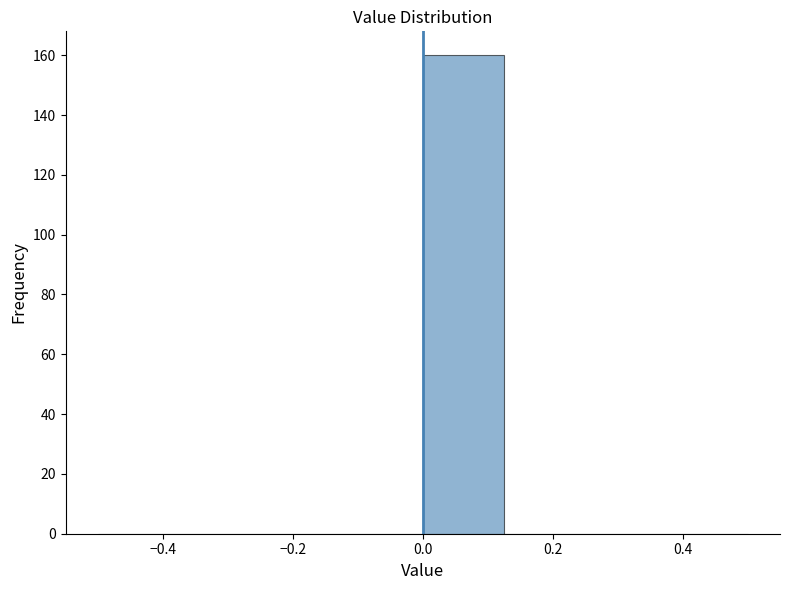

Reading left to right, list every bar in this chart as the range it spans on the x-axis followed by its height. Neither the bar edges nor the heights are printed on the chart, so give them approximately, as read against the axes.

-0.500 to -0.375: 0
-0.375 to -0.250: 0
-0.250 to -0.125: 0
-0.125 to 0.000: 0
0.000 to 0.125: 160
0.125 to 0.250: 0
0.250 to 0.375: 0
0.375 to 0.500: 0